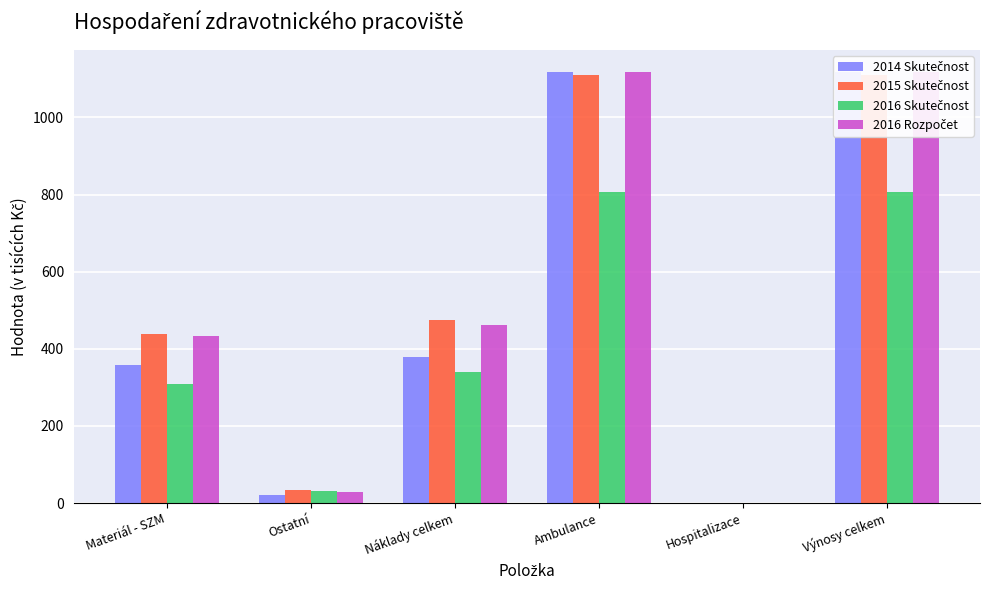

The 2015 Skutečnost series shows -430.9 at Hospitalizace. True or false?

False